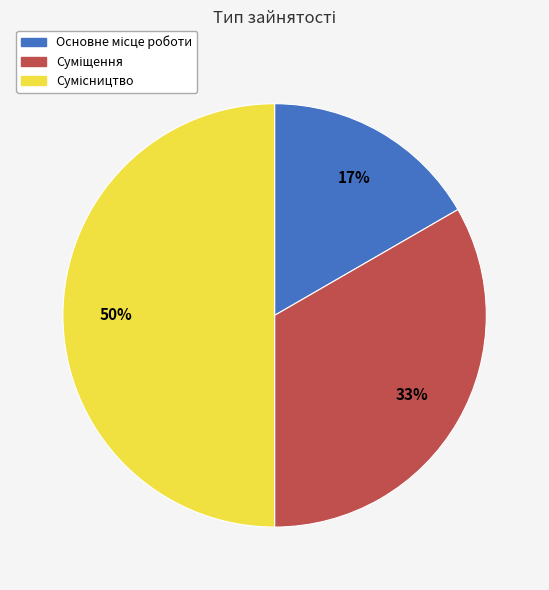

To the nearest percent, what is the average slice percentage?

33%